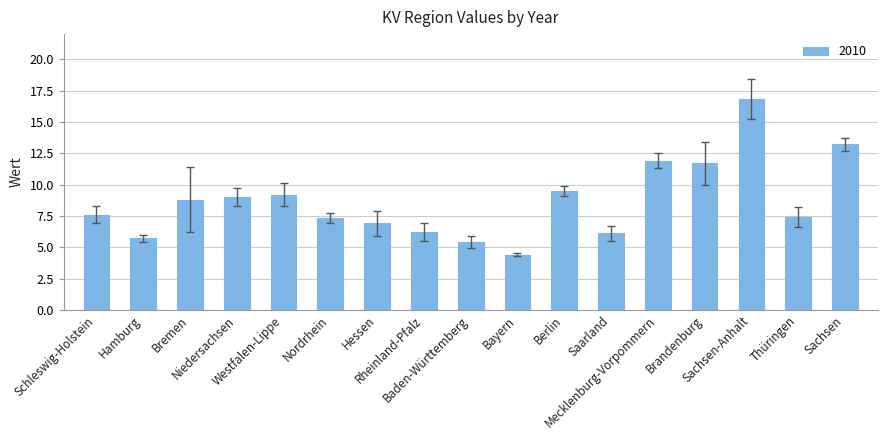

What is the greatest value displayed?

16.8